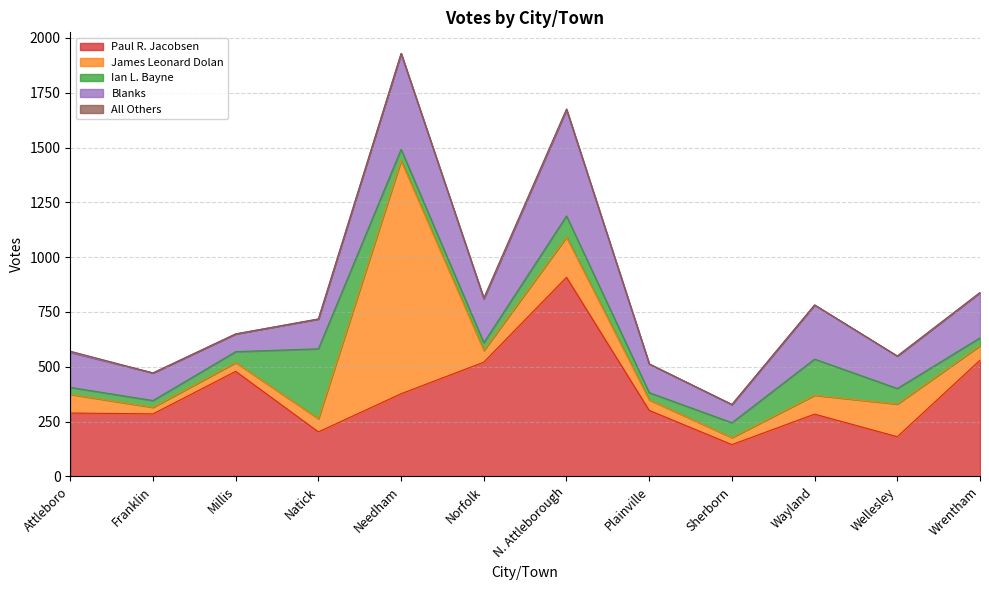

What is the maximum value shown in the chart?

1063